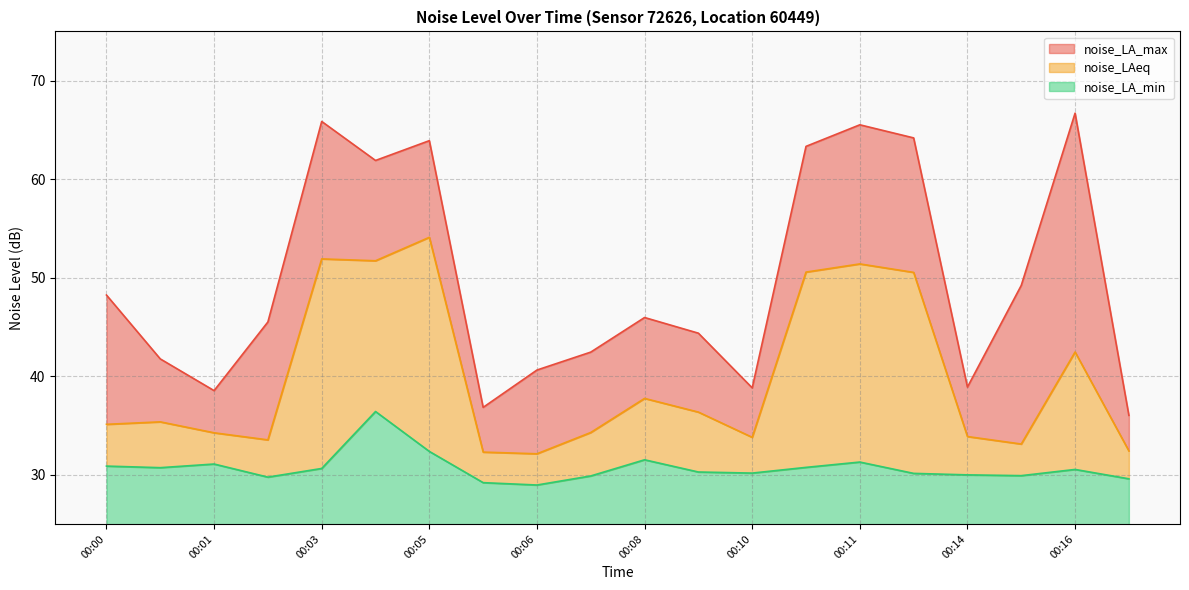

The noise_LAeq series shows 87.3 at 00:04. True or false?

False